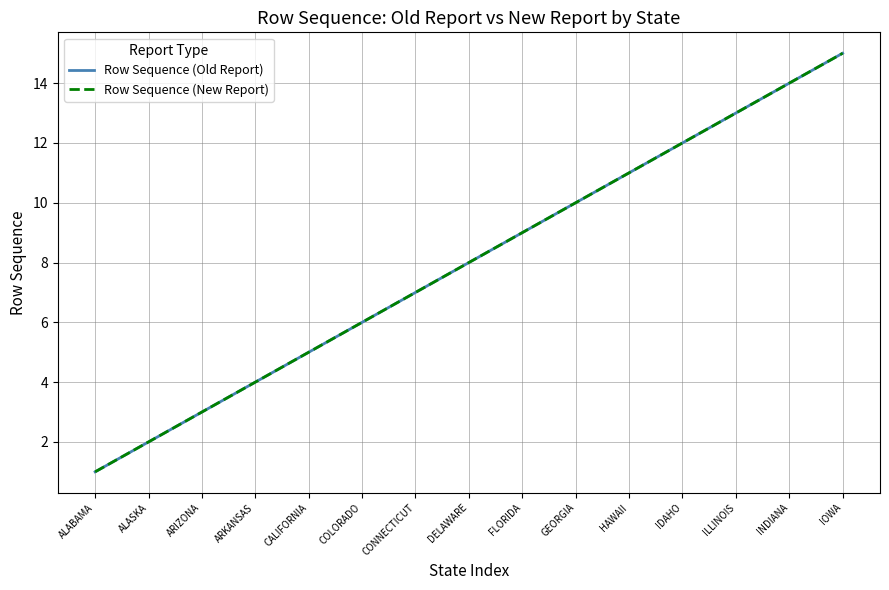

What is the minimum value for Row Sequence (Old Report)?

1